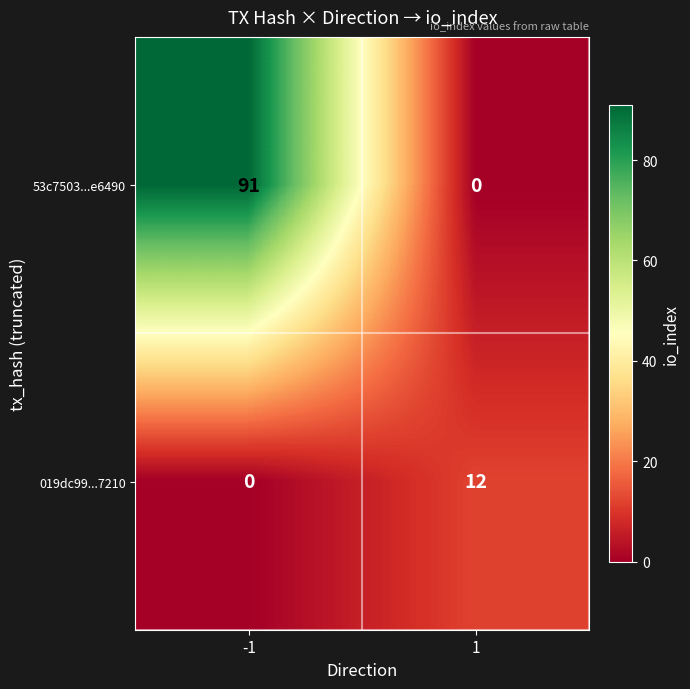

What is the total value across all series at 1?

12